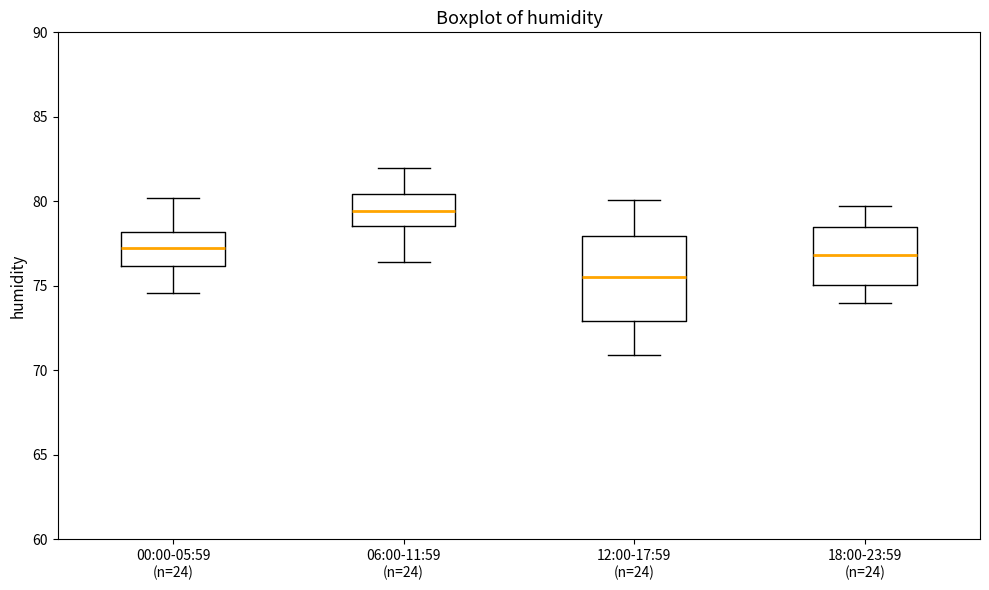

Reading left to right, read every box against the y-axis: the position of its median line, the range the box covers, and the ends of its whiskers. The values are not printed on the chart, so give them approximately, as read against the axis.

00:00-05:59 (n=24): median 77.5, box 76.0 to 78.0, whiskers 74.5 to 80.0
06:00-11:59 (n=24): median 79.5, box 78.5 to 80.5, whiskers 76.5 to 82.0
12:00-17:59 (n=24): median 75.5, box 73.0 to 78.0, whiskers 71.0 to 80.0
18:00-23:59 (n=24): median 77.0, box 75.0 to 78.5, whiskers 74.0 to 79.5